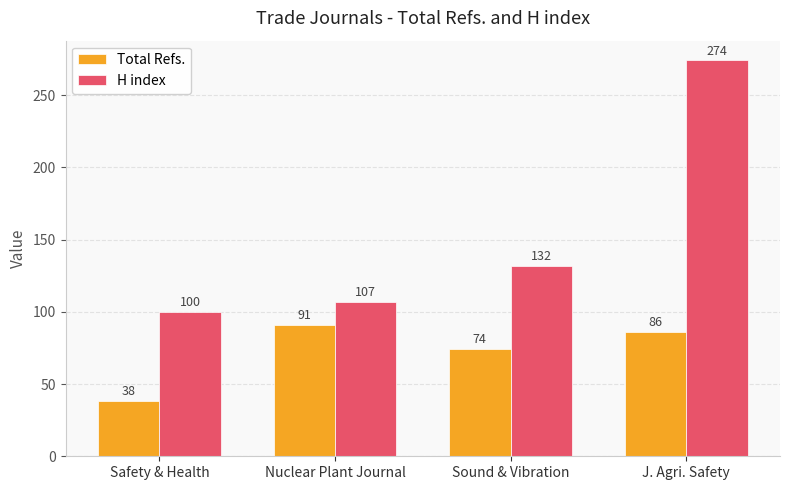

What is the spread (max minus min) of values at J. Agri. Safety?

188